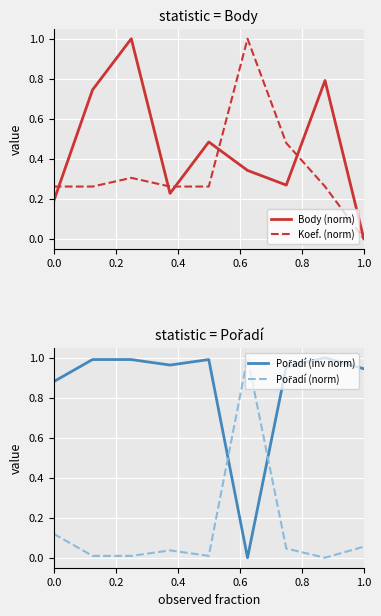

How many values in the Pořadí (norm) series exceed 0?

8